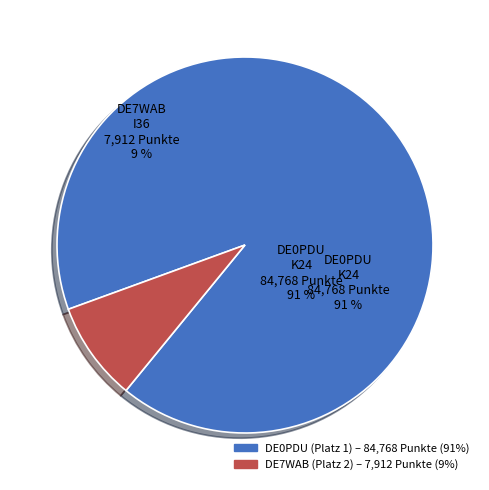

Which slice is the largest?

1